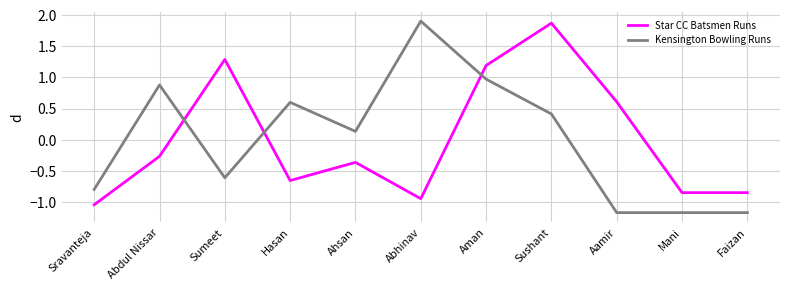

True or false: Kensington Bowling Runs and Star CC Batsmen Runs intersect in this chart.

True